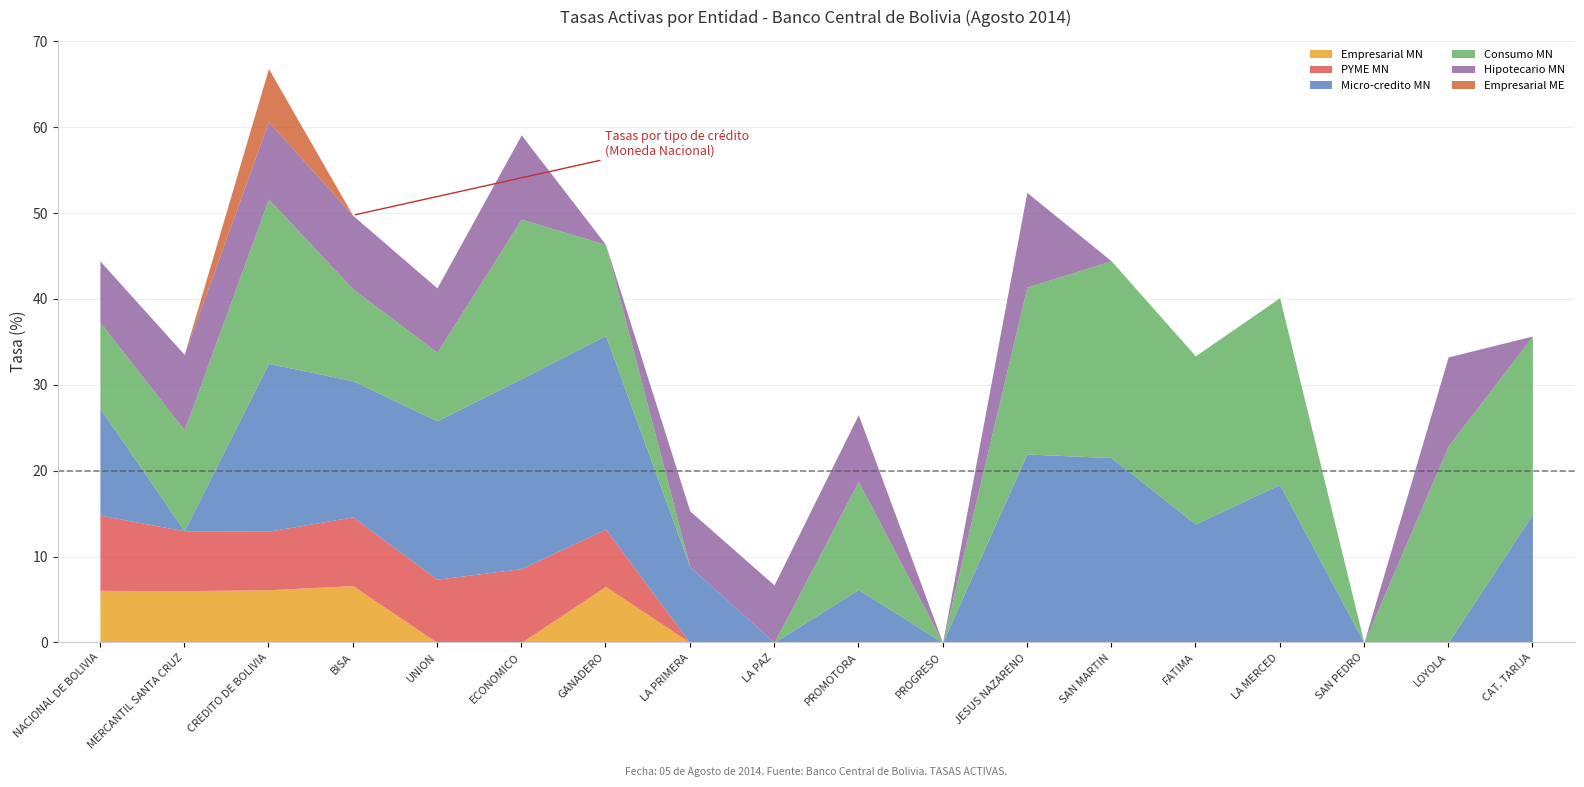

At which category is the sum across all series the highest?

CREDITO DE BOLIVIA